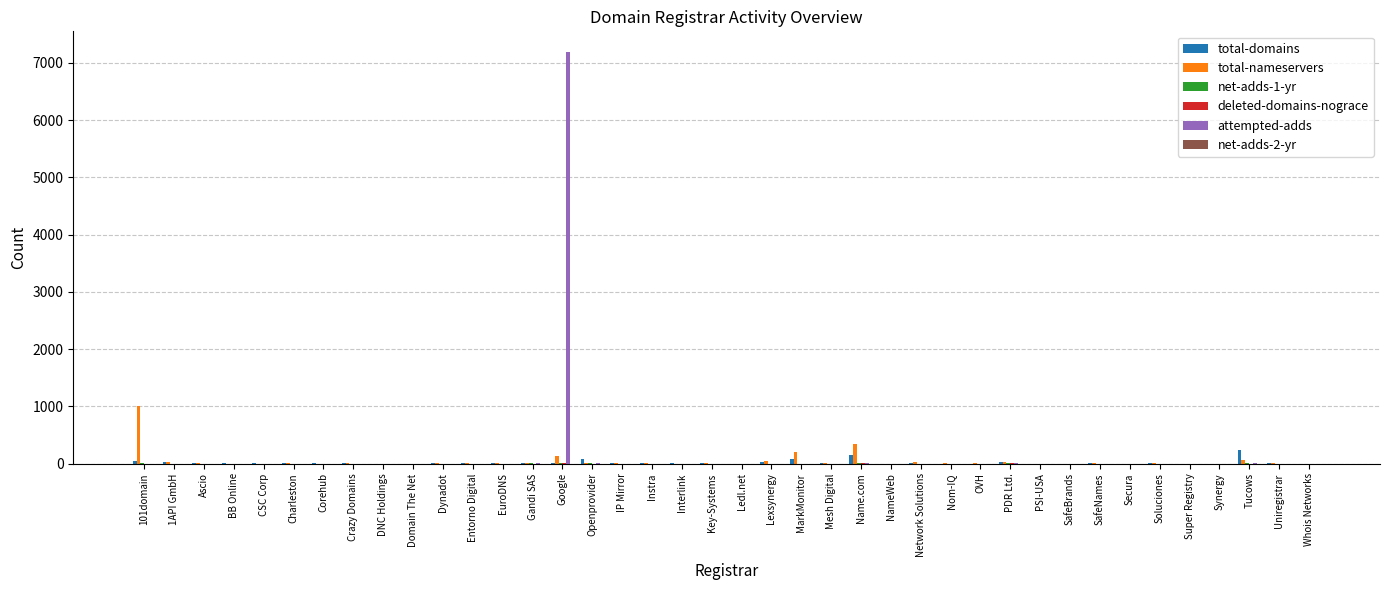

At which label does total-nameservers reach its peak?

101domain